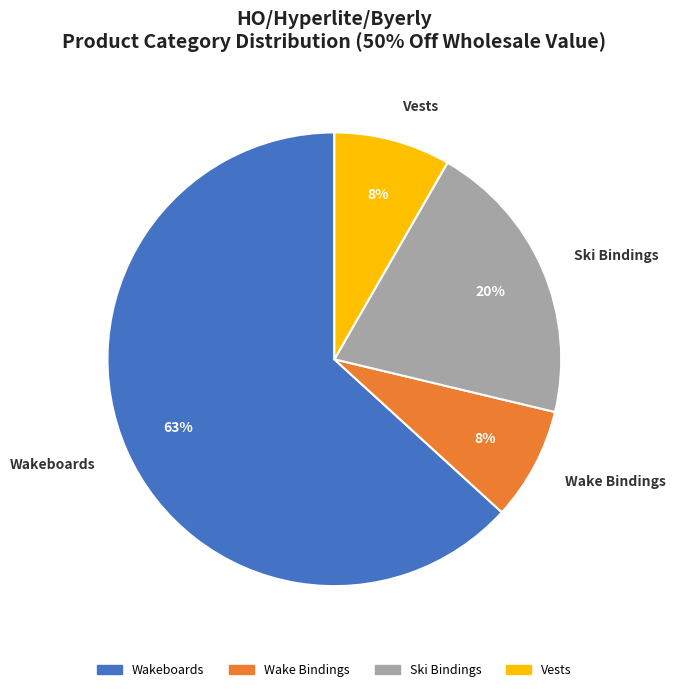

To the nearest percent, what is the average slice percentage?

25%